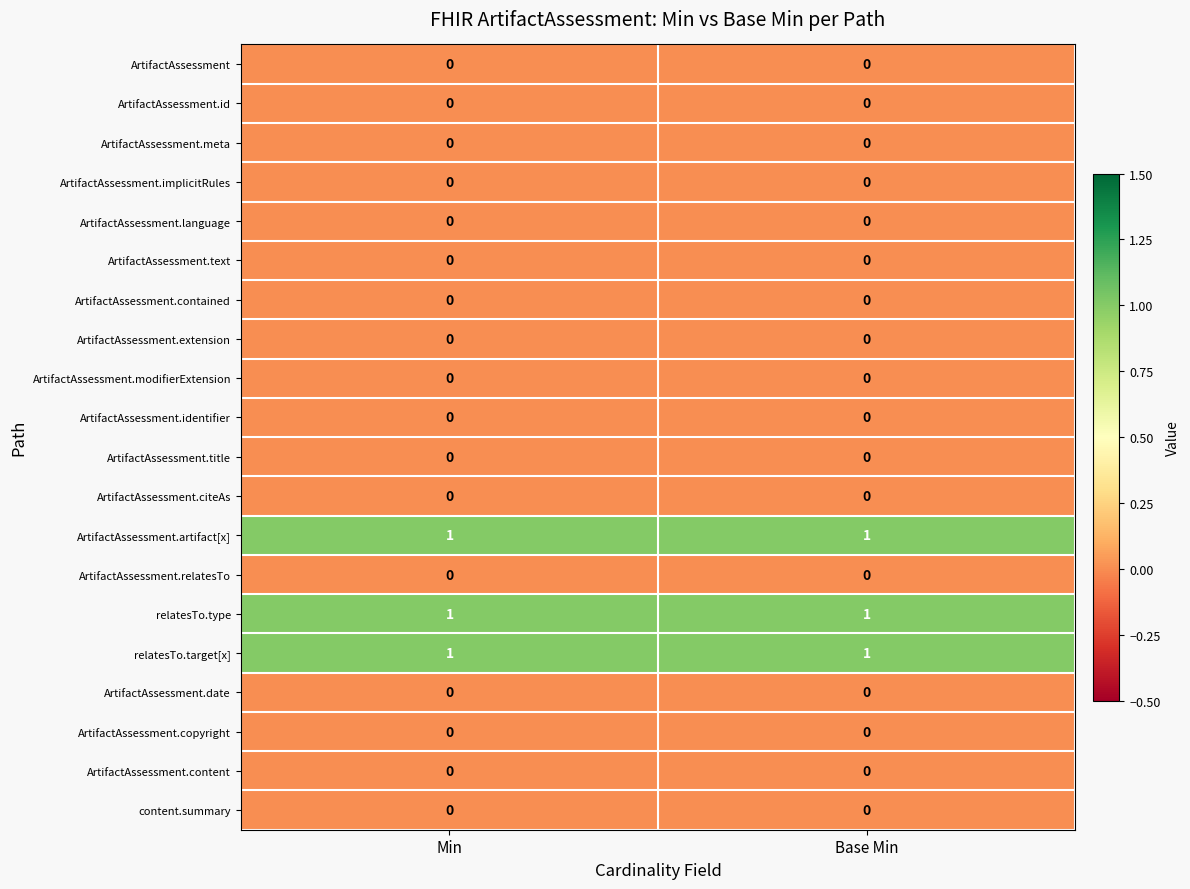

What is the total value across all series at Base Min?

3